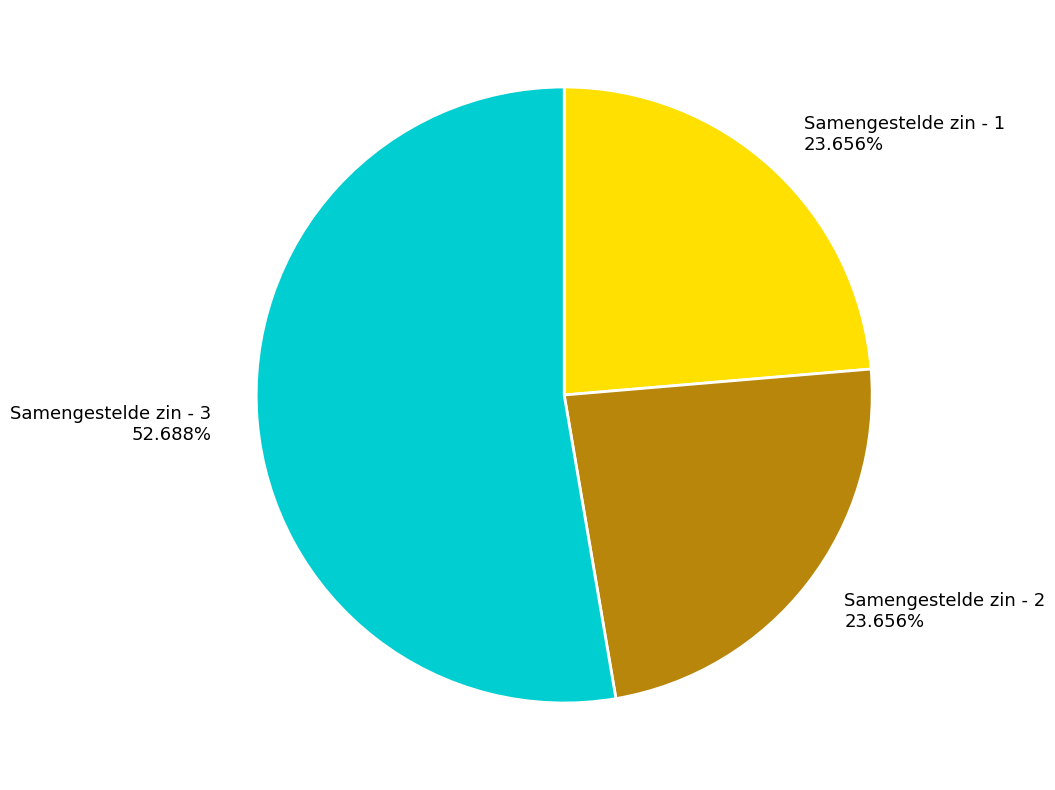

Is it true that Samengestelde zin - 2 is 38% of the pie?

False